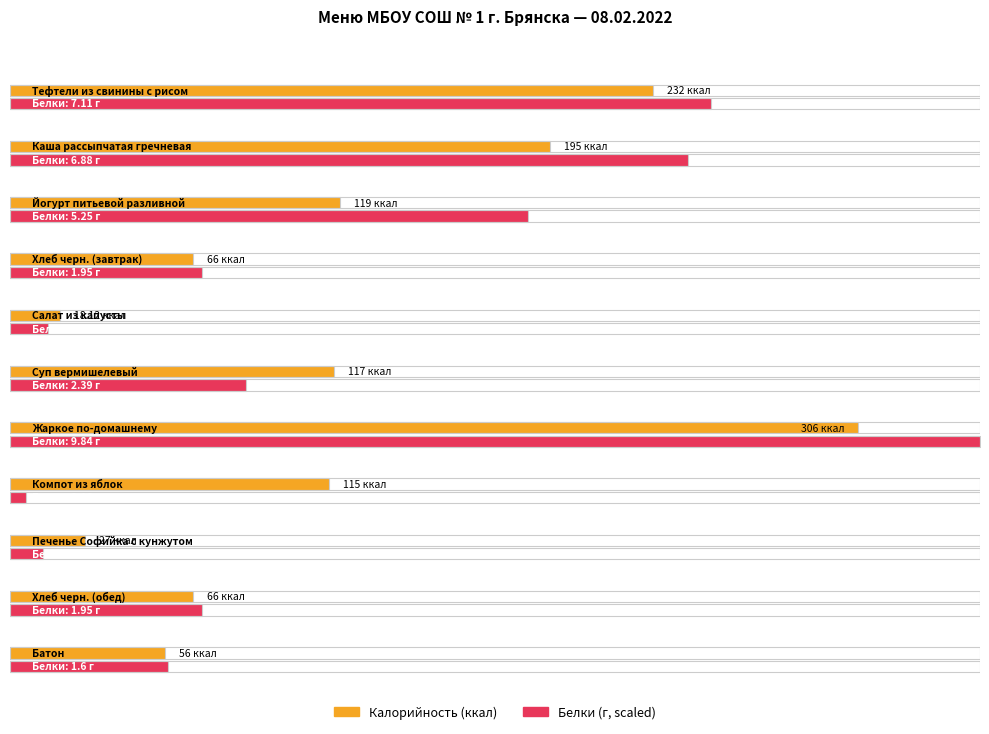

What is the minimum value for Белки?

0.2